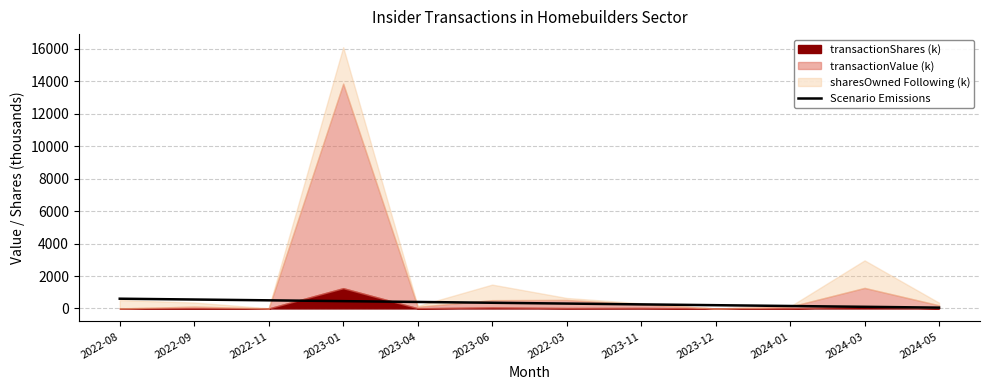

What is the label of the 1st point from the right?

2024-05